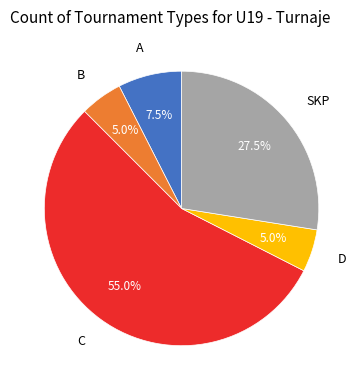

What is the ratio of the value at B to the value at A?

0.7